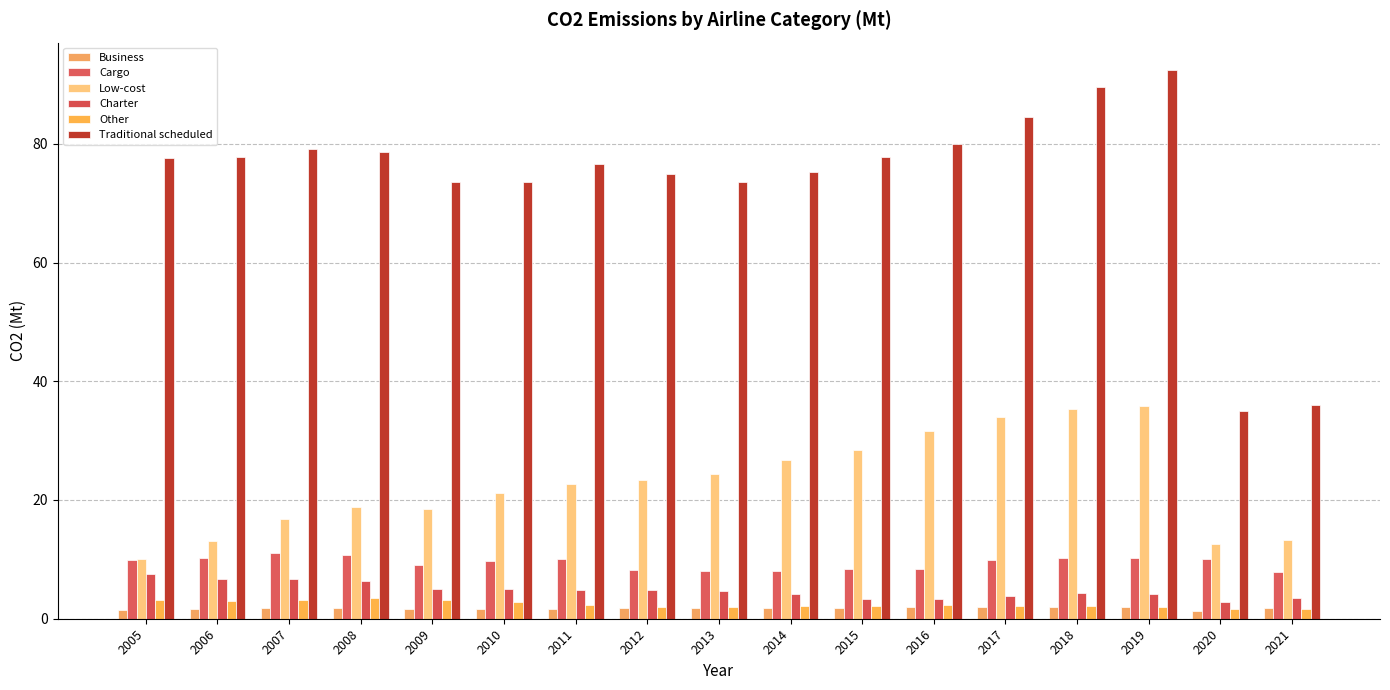

Reading right to left, what are all the values shown in this chart?

Business: 1.9	1.4	2.0	2.0	2.0	1.9	1.9	1.8	1.8	1.7	1.7	1.7	1.6	1.8	1.8	1.7	1.5
Cargo: 7.9	10.0	10.2	10.2	9.9	8.4	8.3	8.0	8.1	8.3	10.0	9.7	9.0	10.7	11.1	10.3	9.9
Low-cost: 13.2	12.5	35.7	35.3	34.0	31.6	28.4	26.7	24.3	23.3	22.8	21.2	18.5	18.8	16.9	13.1	10.1
Charter: 3.6	2.8	4.1	4.3	3.8	3.3	3.3	4.2	4.6	4.8	4.8	4.9	5.0	6.4	6.7	6.7	7.5
Other: 1.7	1.6	2.1	2.2	2.2	2.4	2.1	2.1	2.0	2.0	2.3	2.8	3.2	3.4	3.1	2.9	3.2
Traditional scheduled: 35.9	34.9	92.4	89.6	84.5	79.9	77.8	75.2	73.6	74.9	76.6	73.5	73.5	78.6	79.2	77.7	77.7